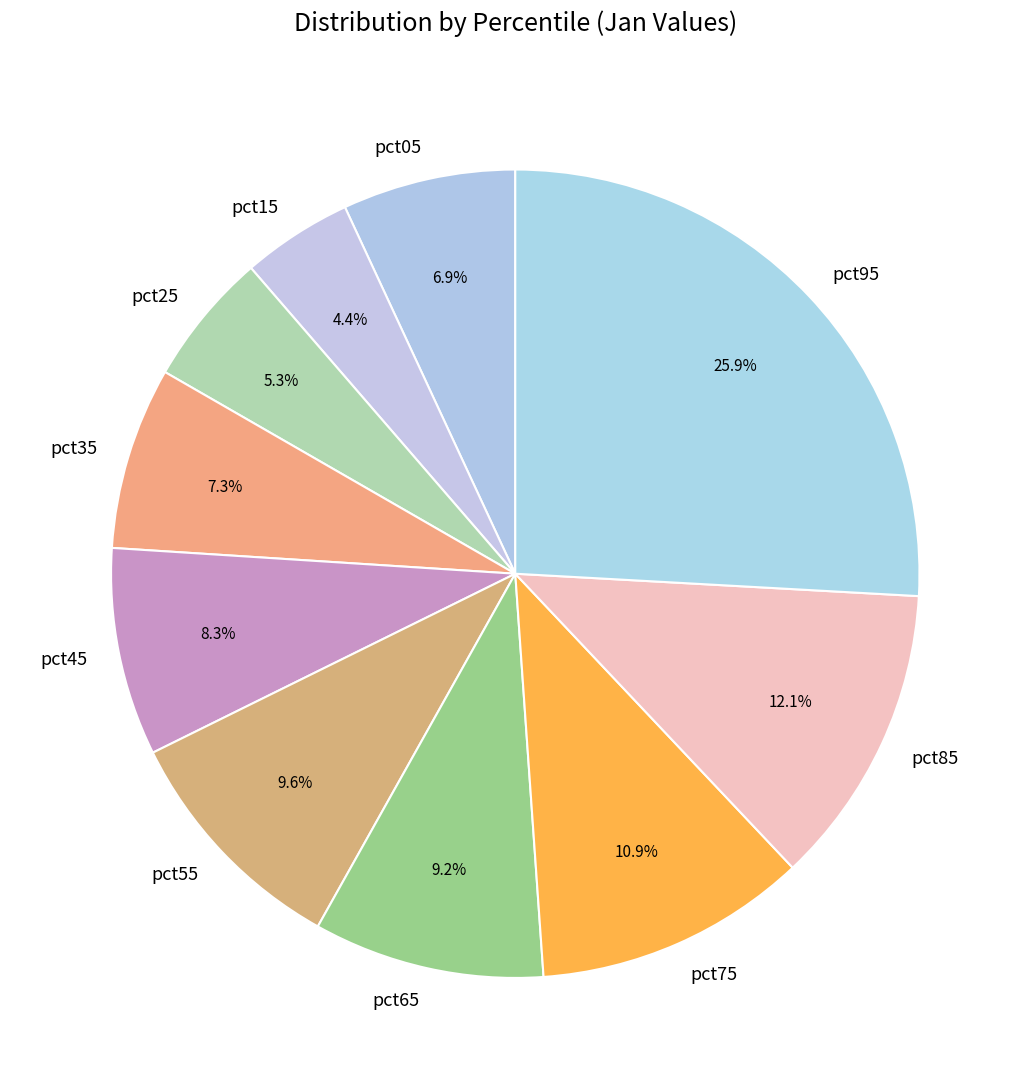

Is the sum of pct75 and pct15 greater than half?

No